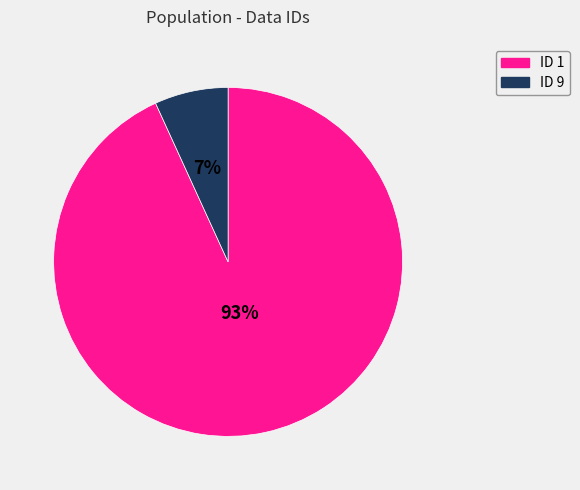

Which category has the smallest portion of the pie?

ID 9